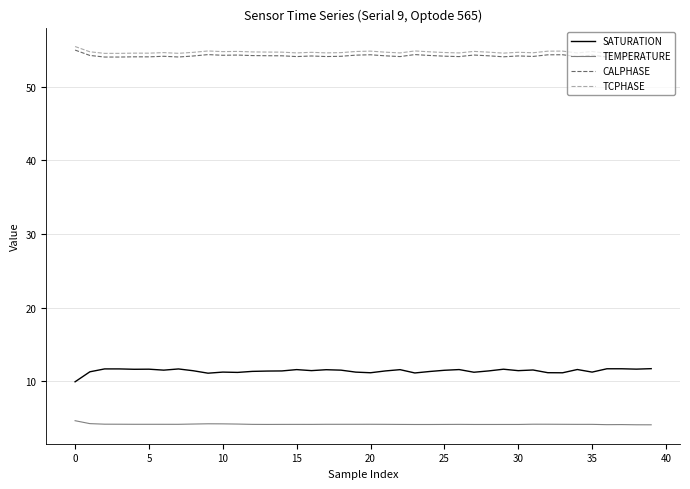

True or false: TCPHASE and TEMPERATURE cross at least once.

False